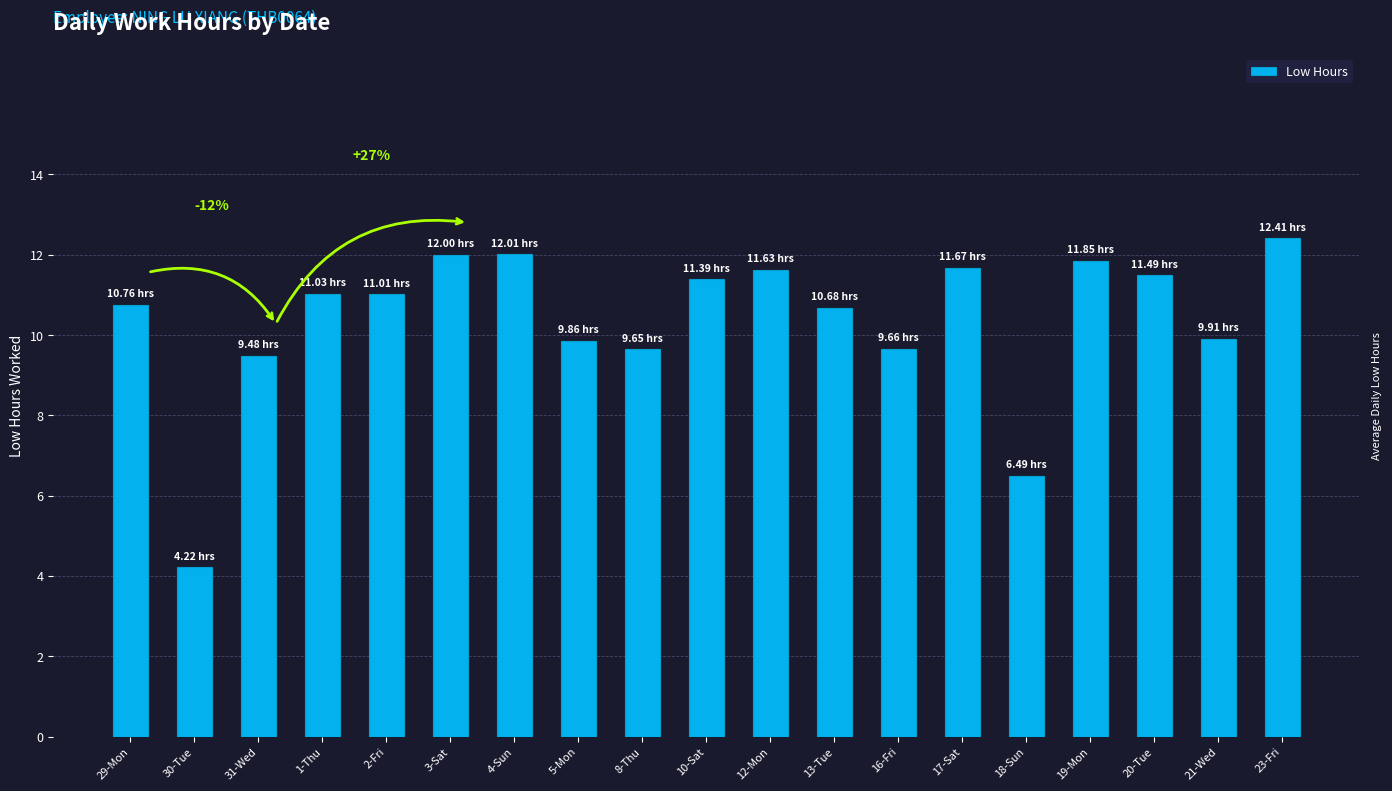

Between 13-Tue and 8-Thu, which is larger?

13-Tue